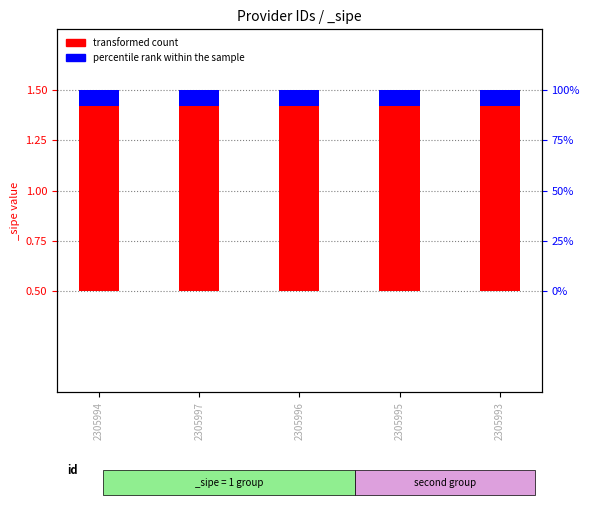

Read the percentile rank within the sample value at 2305993.

0.1